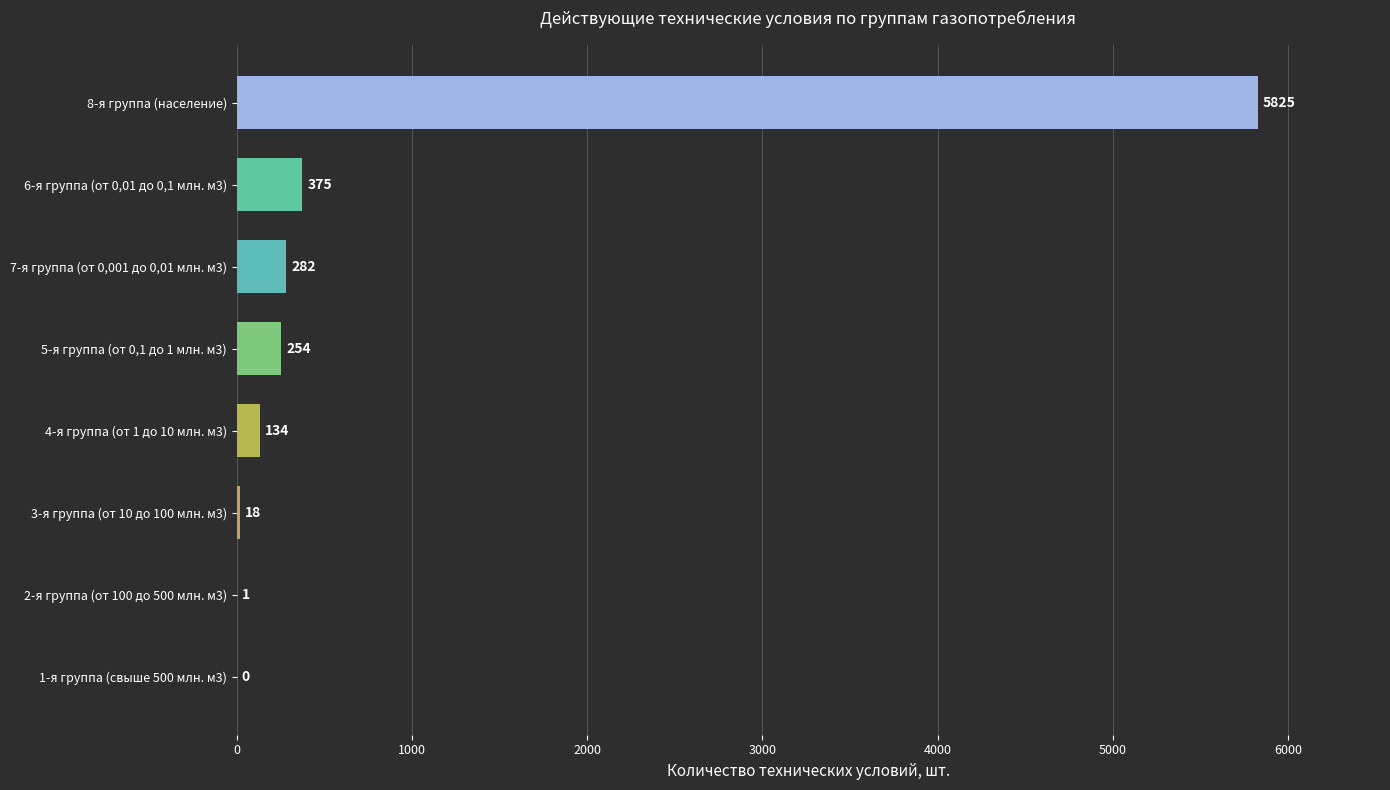

What is the change in value from 2-я группа (от 100 до 500 млн. м3) to 6-я группа (от 0,01 до 0,1 млн. м3)?

+374